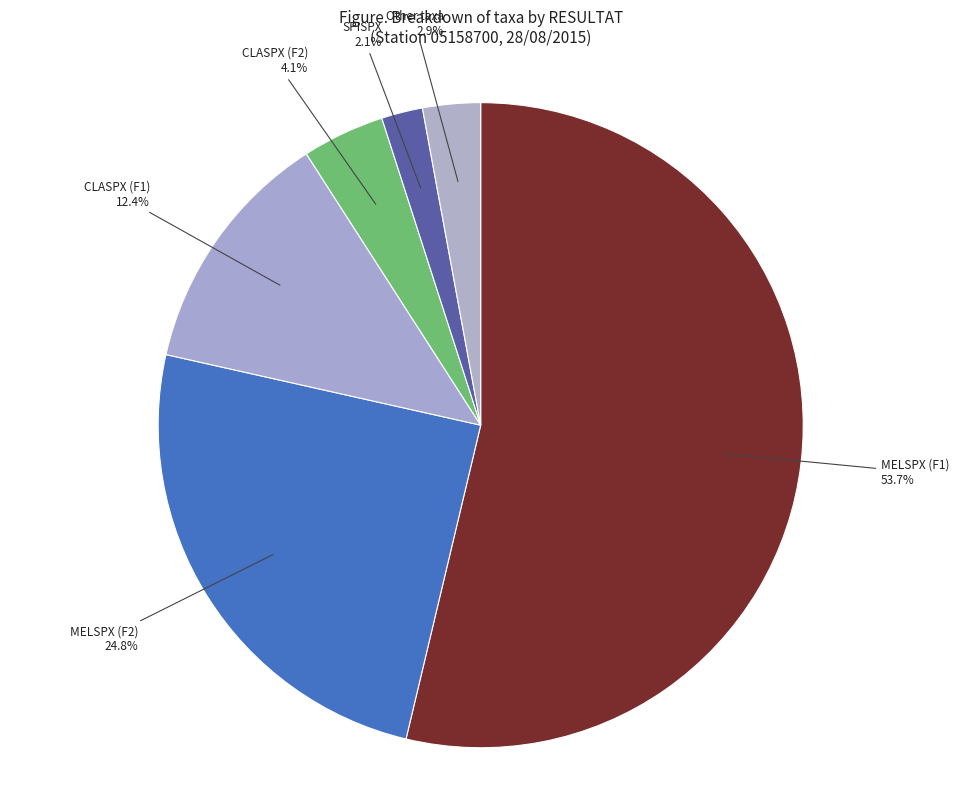

To the nearest percent, what percentage of the pie is SPISPX?

2%